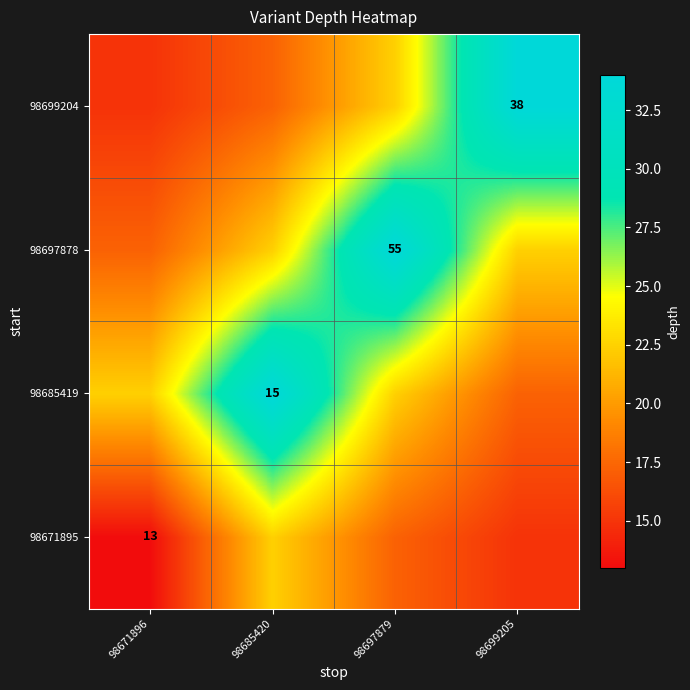

What is the approximate value of 98685419 at 98697879?

22.4